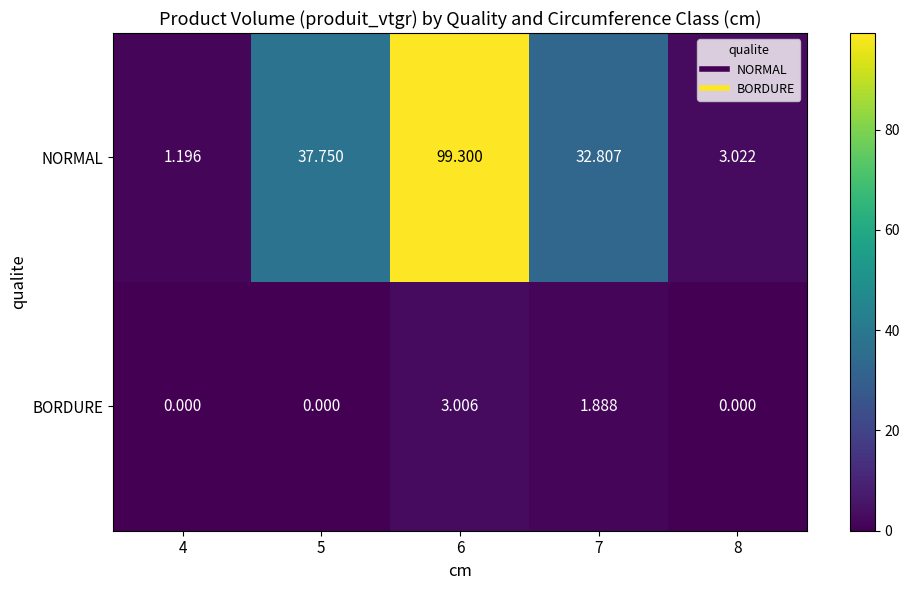

Which series has the largest range (max minus min)?

NORMAL